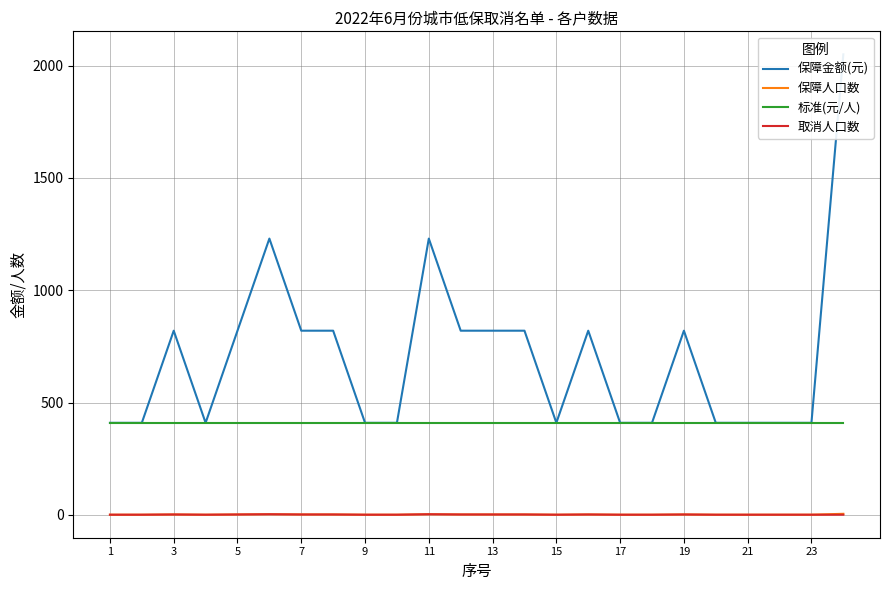

What is the average value of the 取消人口数 series?

2